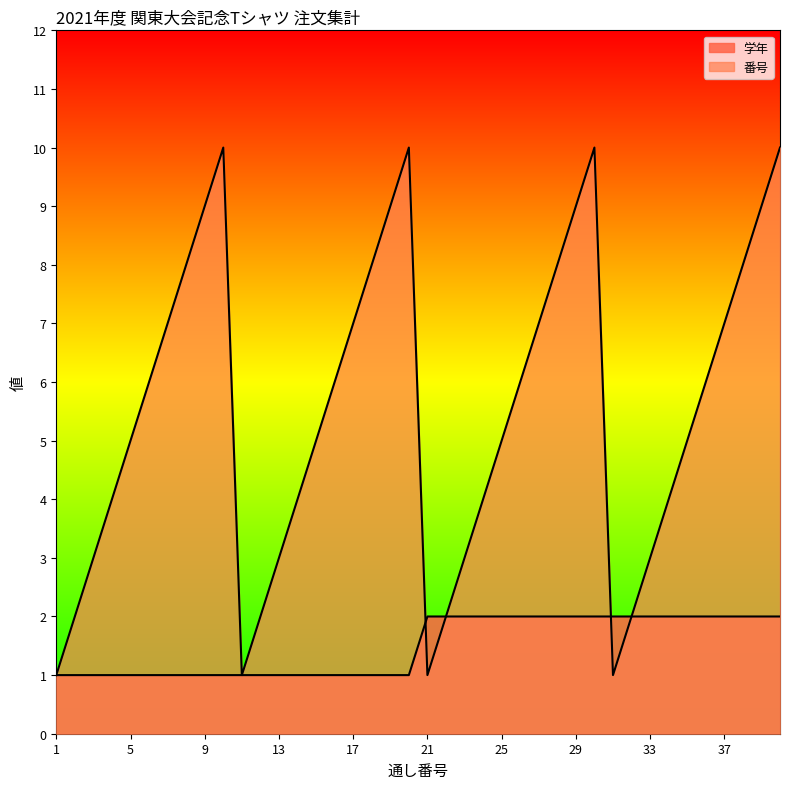

Which series has the largest total across all categories?

番号